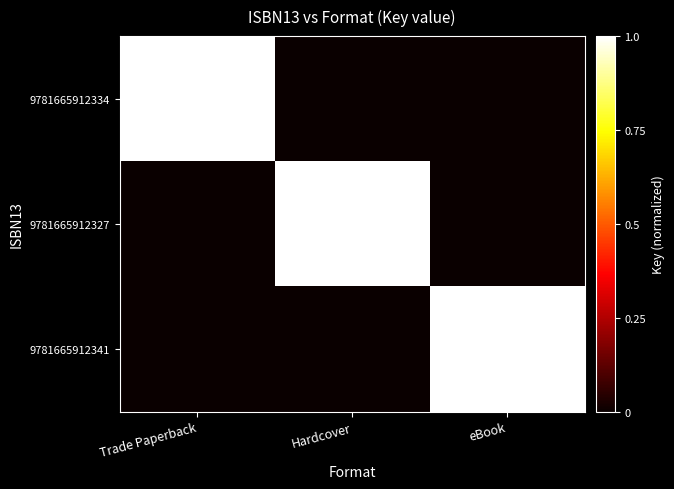

The value of 9781665912334 at Trade Paperback is 70283614. True or false?

False